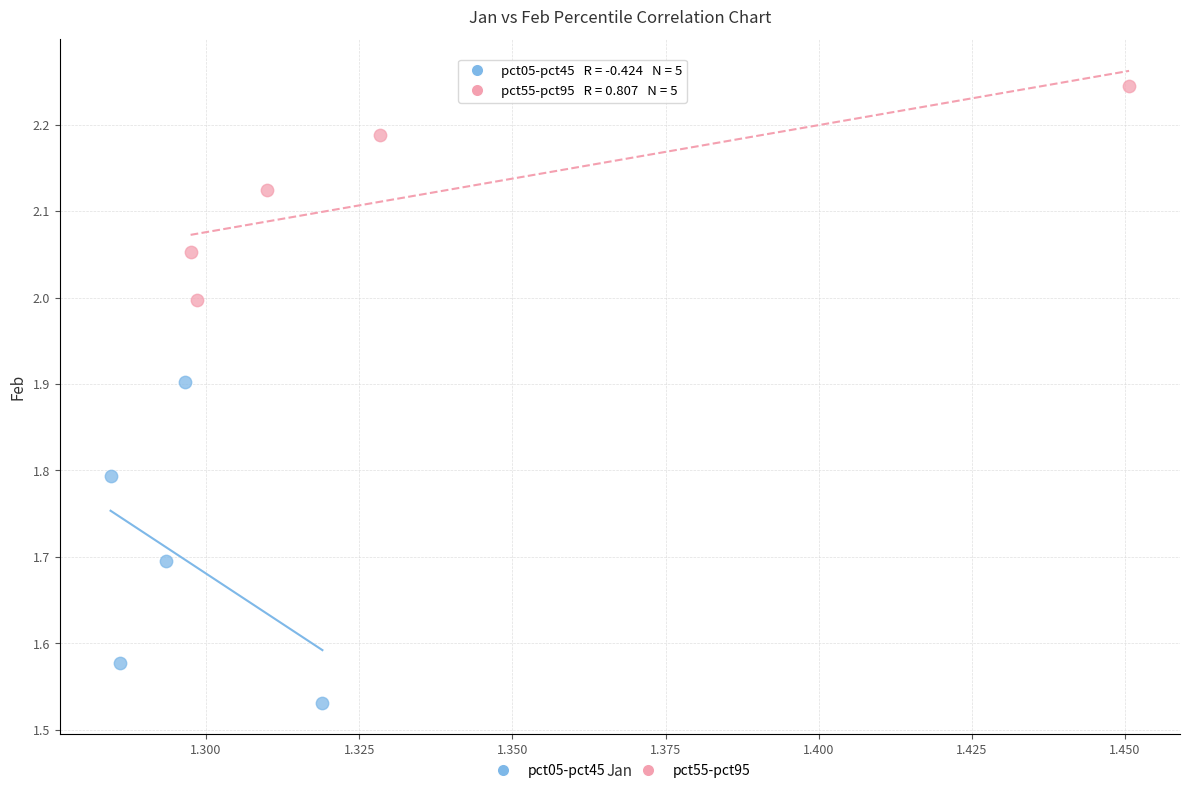

Which series reaches the maximum Y coordinate?

pct55-pct95